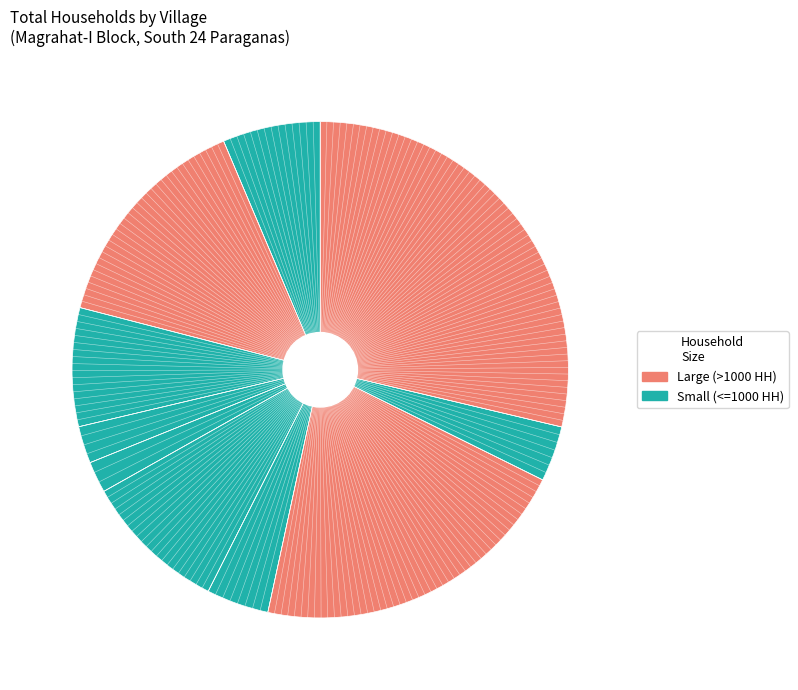

Rank the categories by value from lowest to highest.

Ghati Harania, Naraharipur, Sekandarpur, Bakhra Bad, Chak Haturia, Raja Rampur, Ramchandrapur, Khela Rampur, Serpur, Sirakol